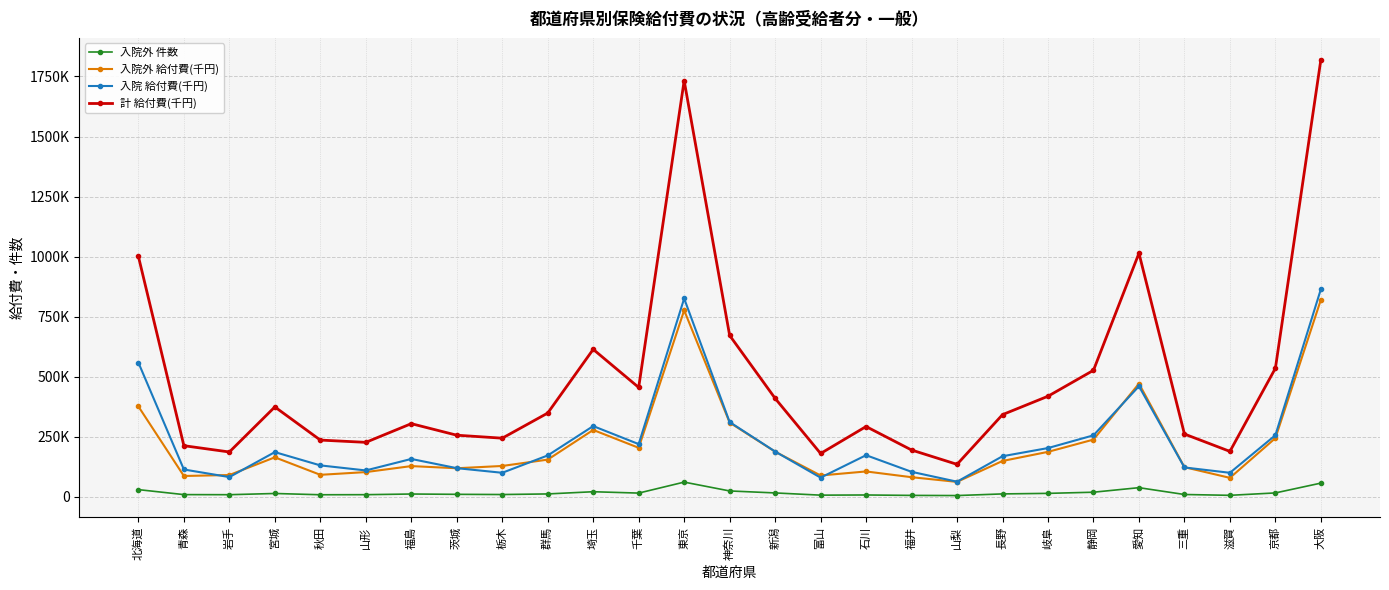

What value does the 入院外 件数 series have at 千葉?

15172.0